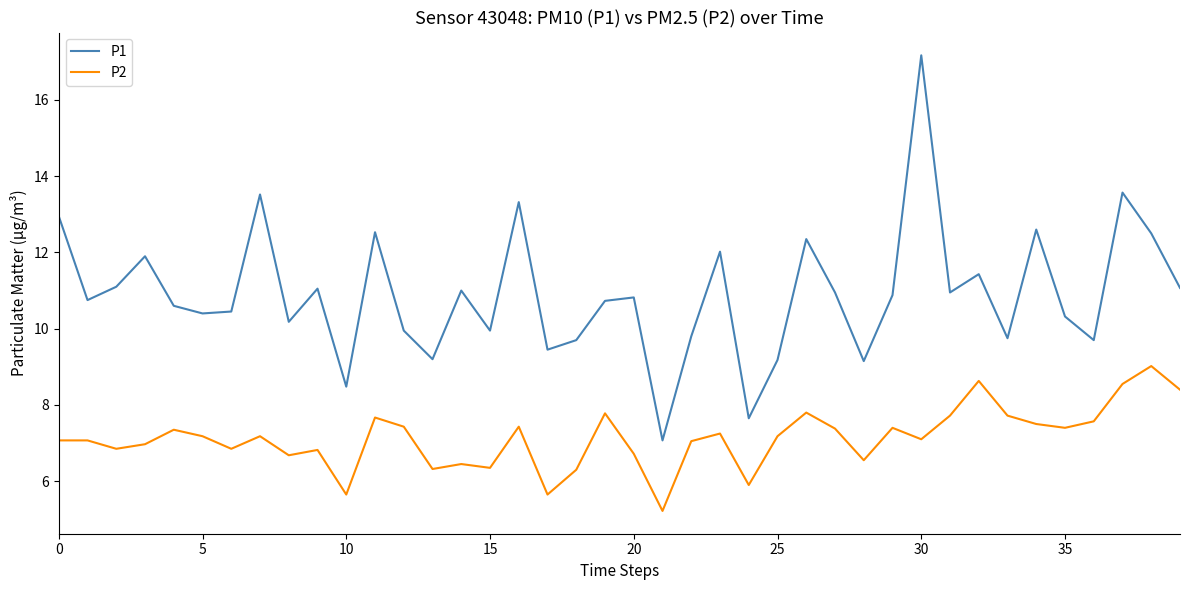

What is the minimum value for P1?

7.1